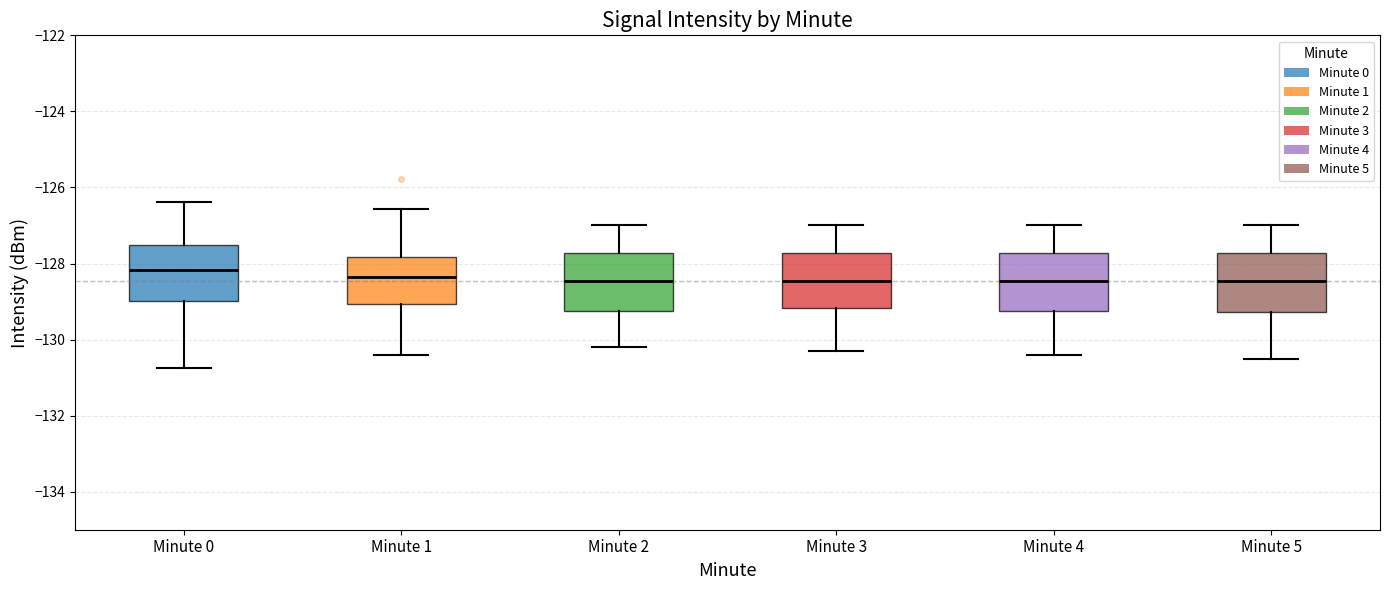

Reading left to right, read every box against the y-axis: the position of its median line, the range the box covers, and the ends of its whiskers. The values are not printed on the chart, so give them approximately, as read against the axis.

Minute 0: median -128.2, box -129.0 to -127.6, whiskers -130.8 to -126.4
Minute 1: median -128.4, box -129.0 to -127.8, whiskers -130.4 to -126.6
Minute 2: median -128.4, box -129.2 to -127.8, whiskers -130.2 to -127.0
Minute 3: median -128.4, box -129.2 to -127.8, whiskers -130.2 to -127.0
Minute 4: median -128.4, box -129.2 to -127.8, whiskers -130.4 to -127.0
Minute 5: median -128.4, box -129.2 to -127.8, whiskers -130.4 to -127.0